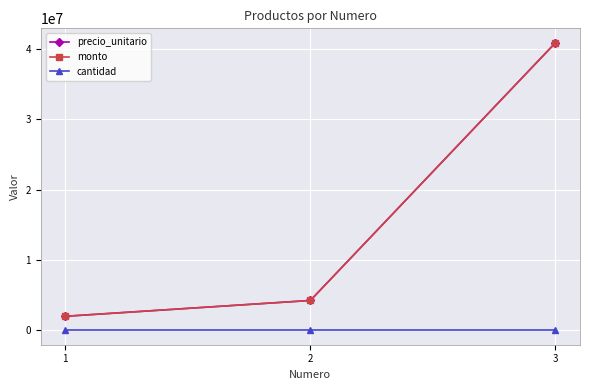

Between 1 and 3, which series saw the biggest shift?

precio_unitario